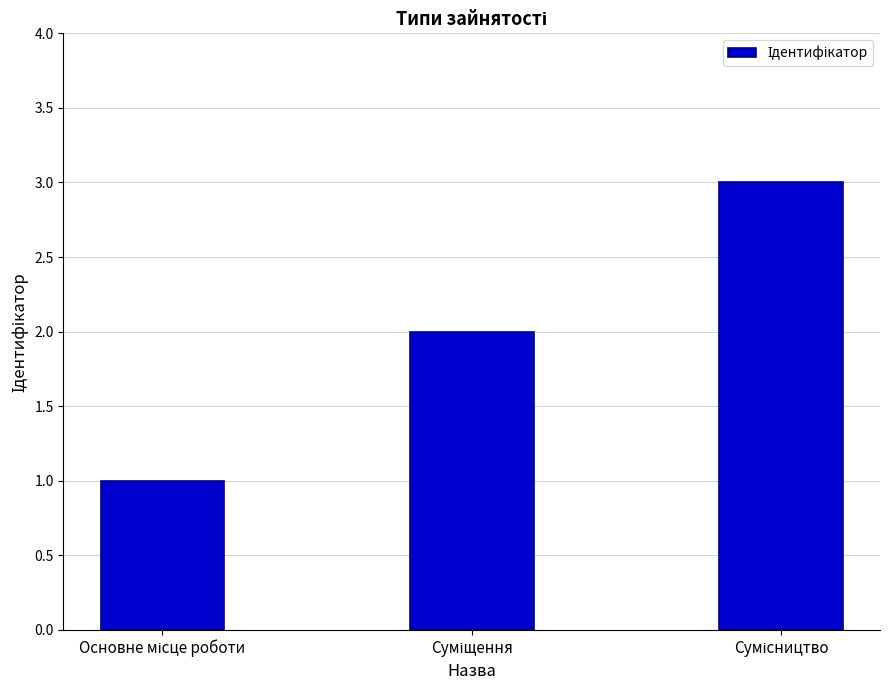

What is the greatest value displayed?

3